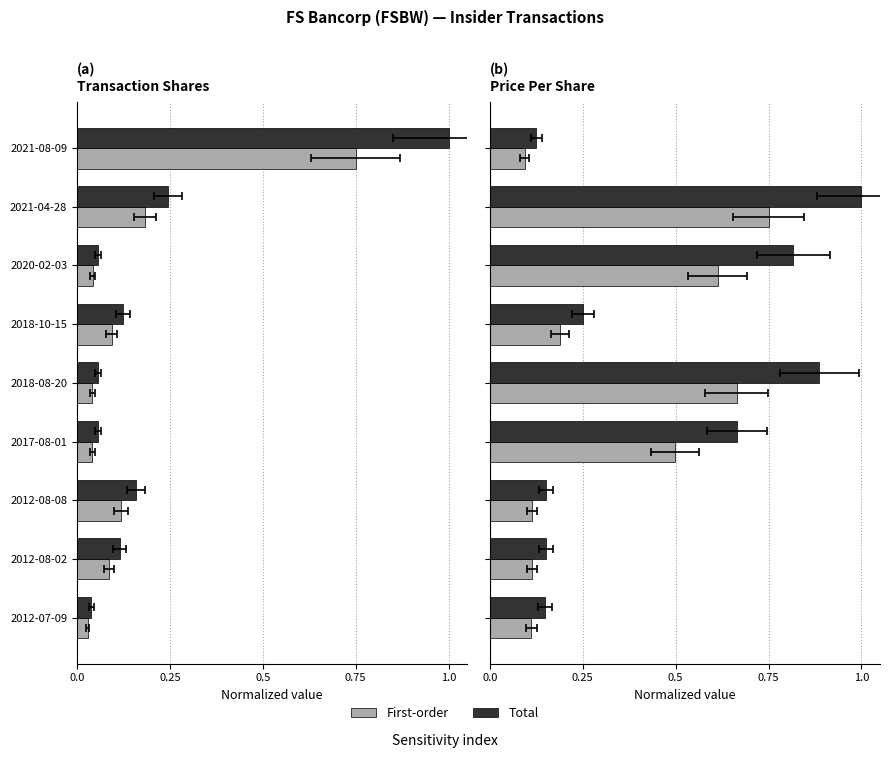

At 2021-04-28, list the series in order from smallest to largest.

First-order, Total